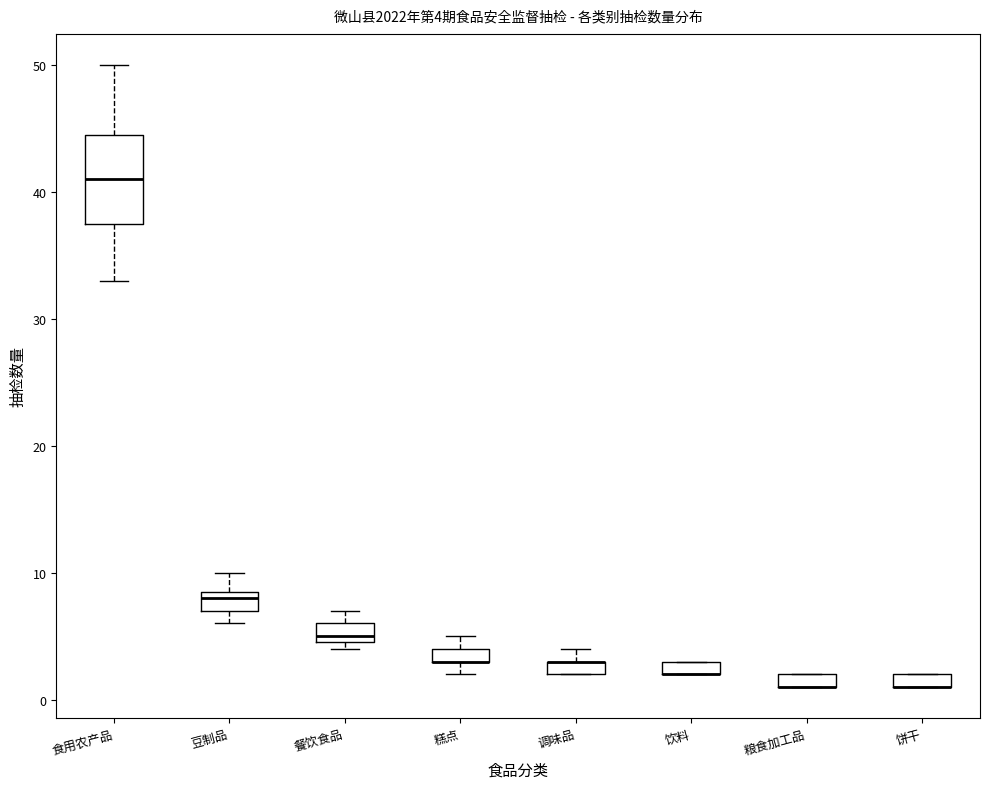

Which box is the tallest, from its lower edge to its upper edge?

食用农产品